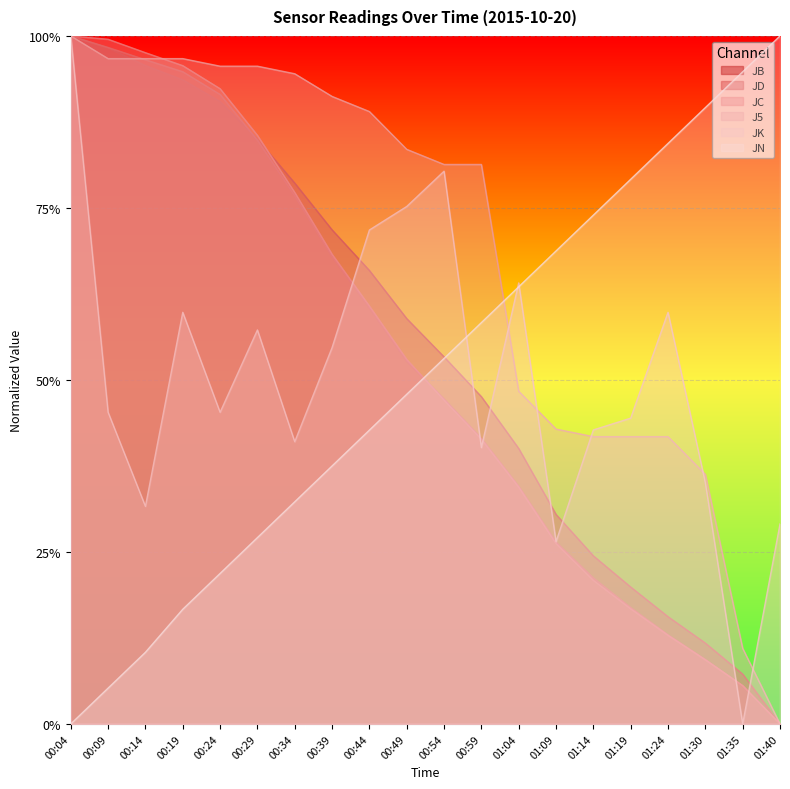

Does the chart display data point markers on the line(s)?

No